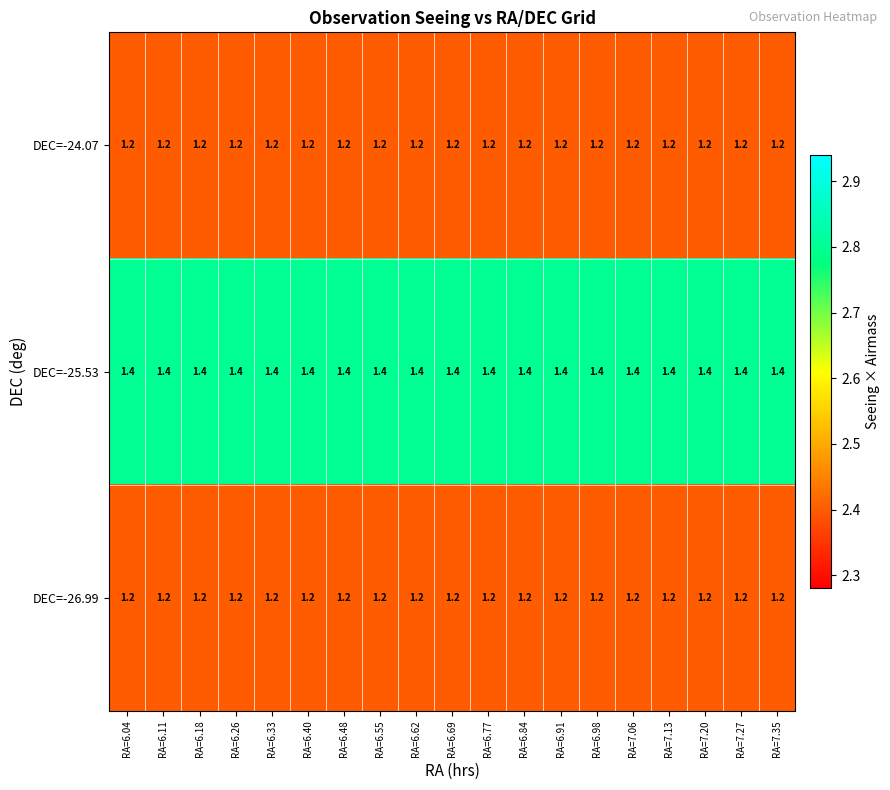

What is the greatest value displayed?

1.4